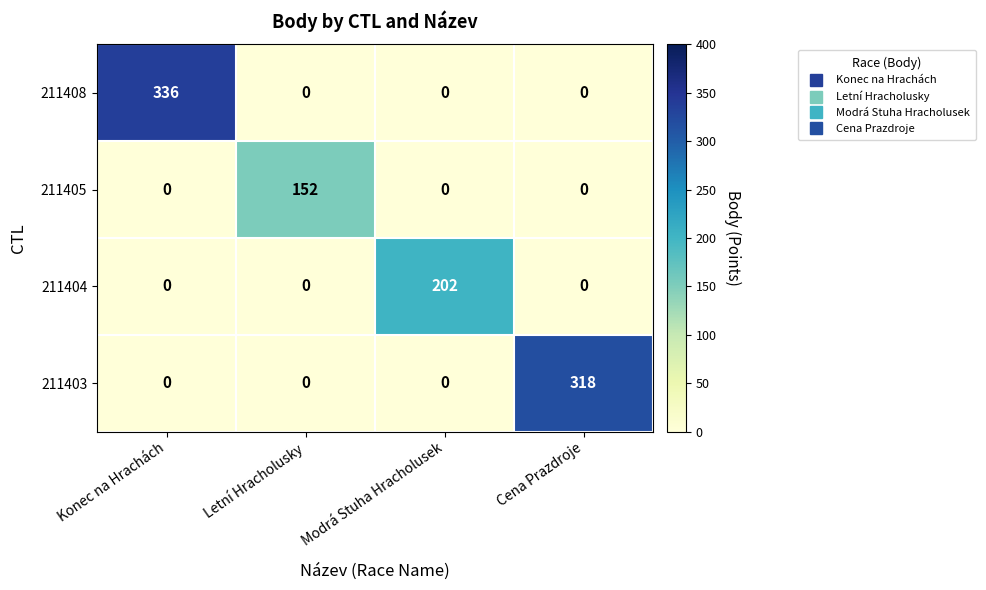

Is it true that 211403 equals -208 at Letní Hracholusky?

False